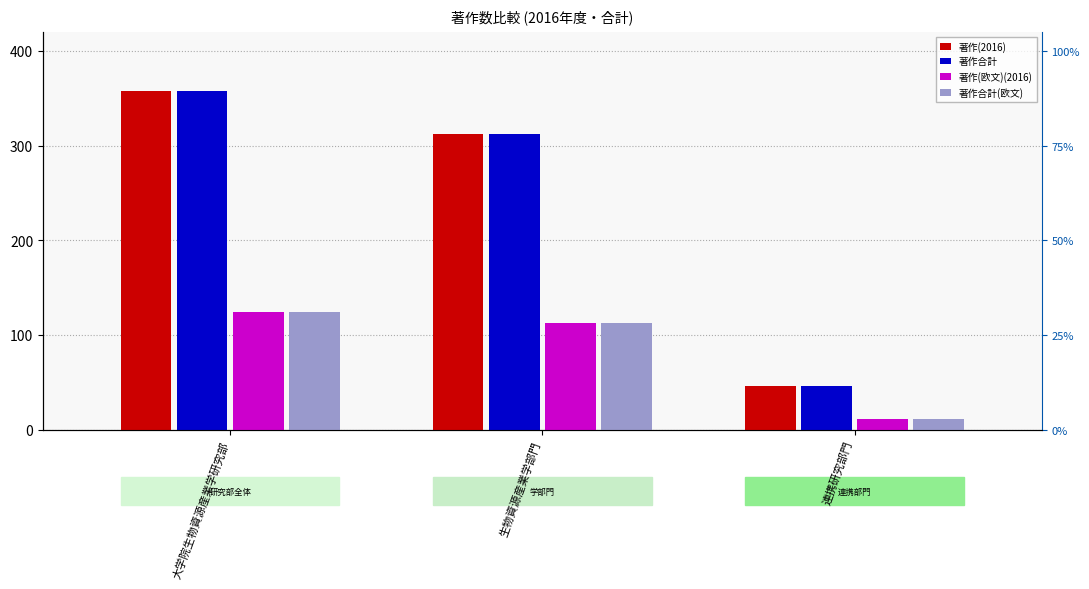

What is the highest value of the 著作(2016) series?

358